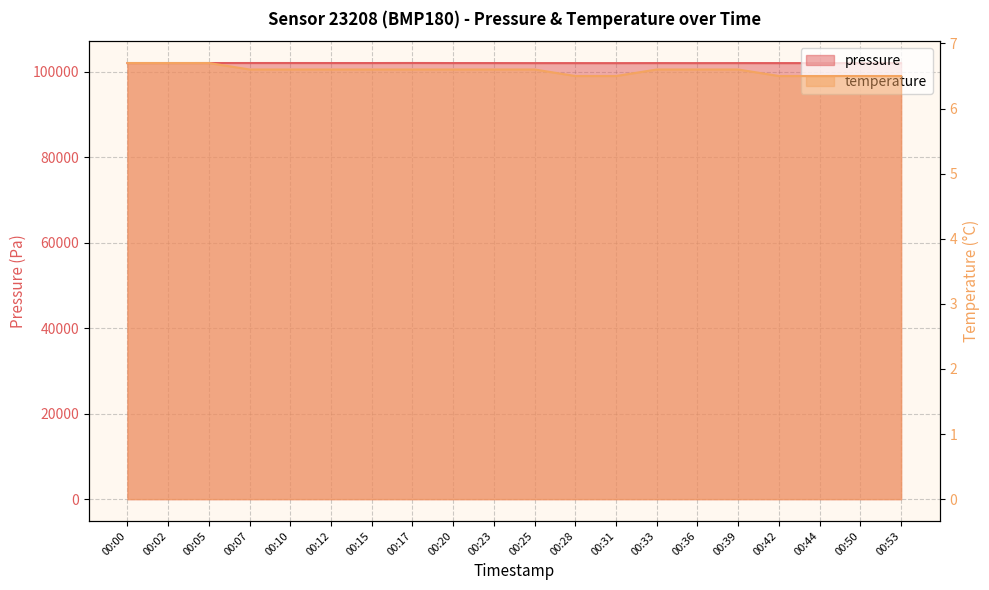

Which series has the largest range (max minus min)?

pressure